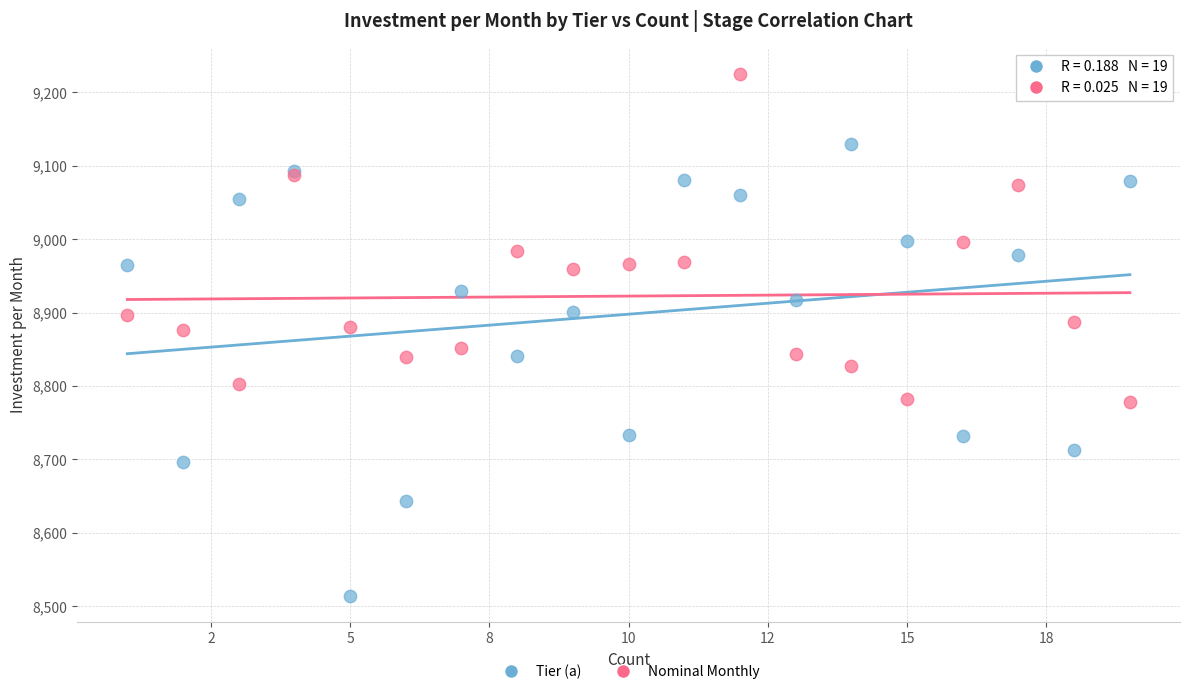

What are all the series names shown in the legend?

Tier (a), Nominal Monthly